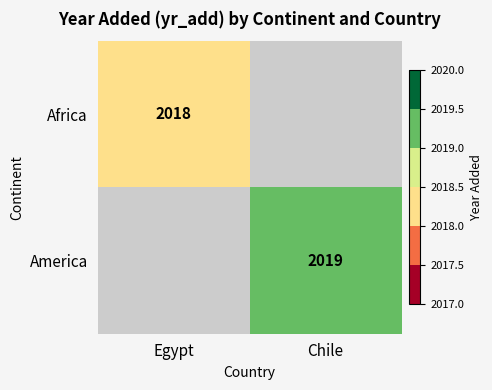

What is the maximum value shown in the chart?

2019.0